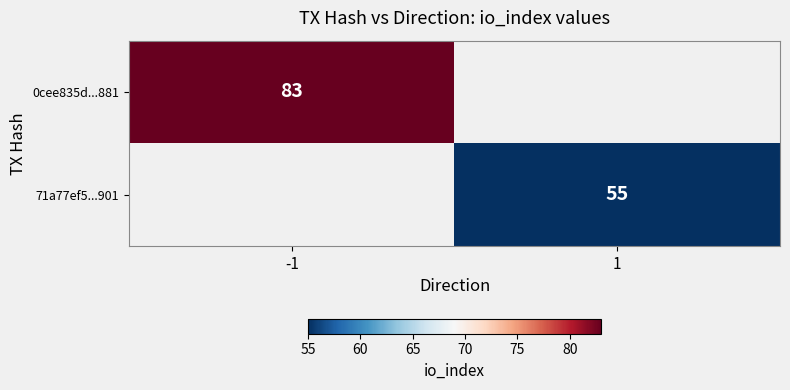

At which category does the chart reach its minimum across all series?

1